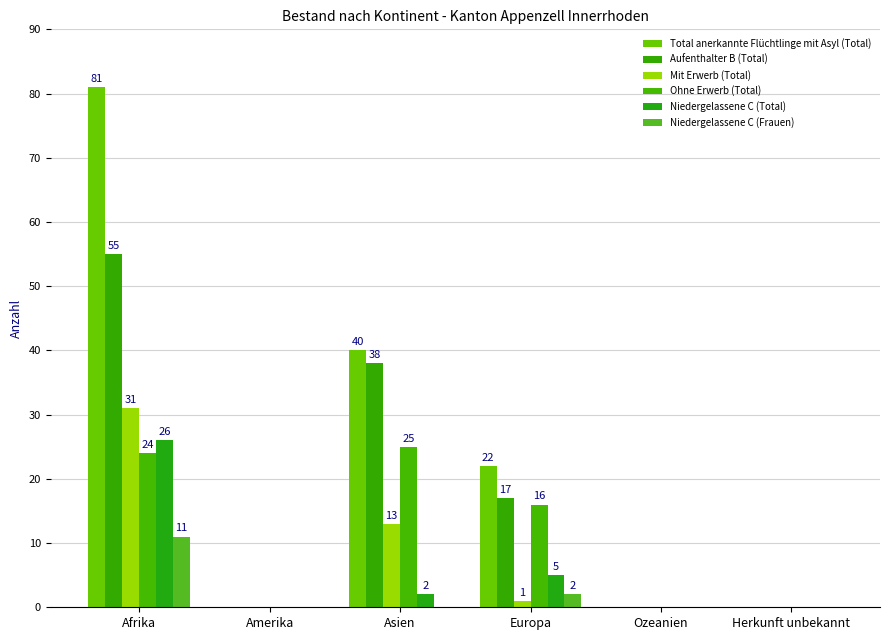

What are all the series names shown in the legend?

Total anerkannte Flüchtlinge mit Asyl (Total), Aufenthalter B (Total), Mit Erwerb (Total), Ohne Erwerb (Total), Niedergelassene C (Total), Niedergelassene C (Frauen)